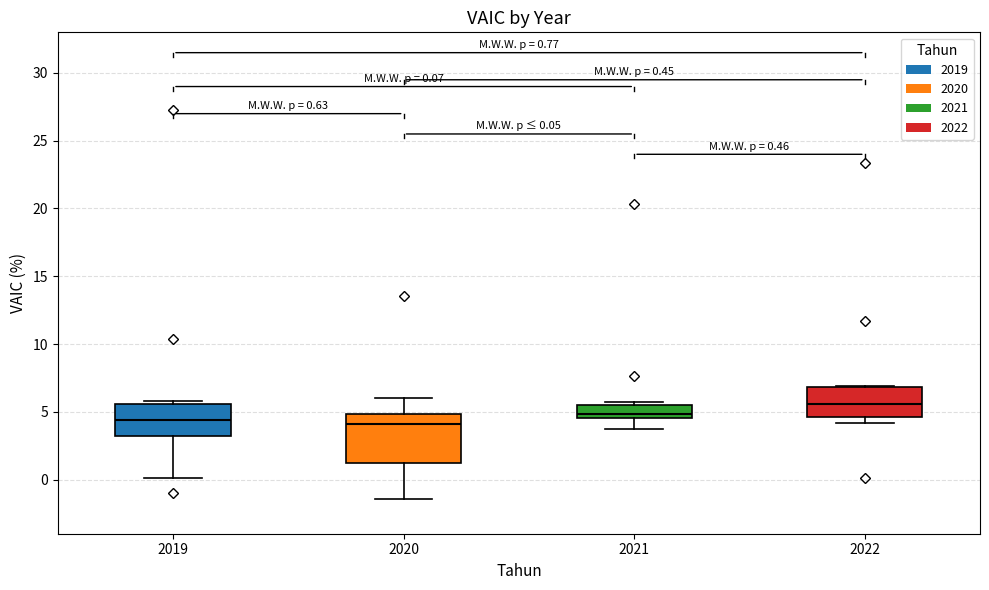

Comparing the boxes themselves (not the whiskers), which one is the tallest?

2020